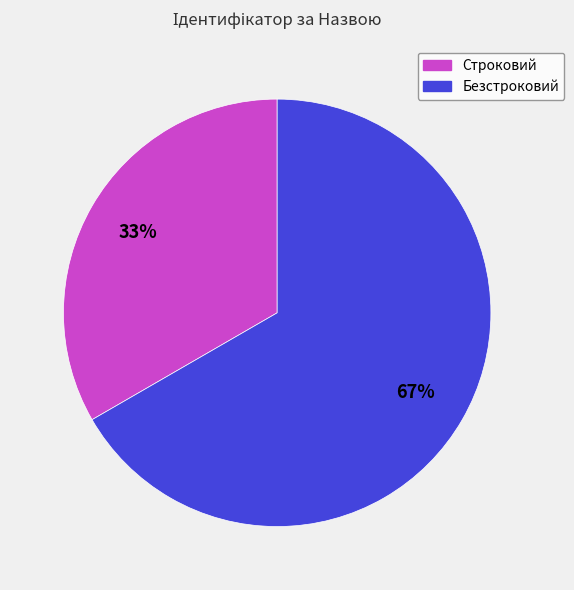

Combined, do Безстроковий and Строковий account for over 50%?

Yes